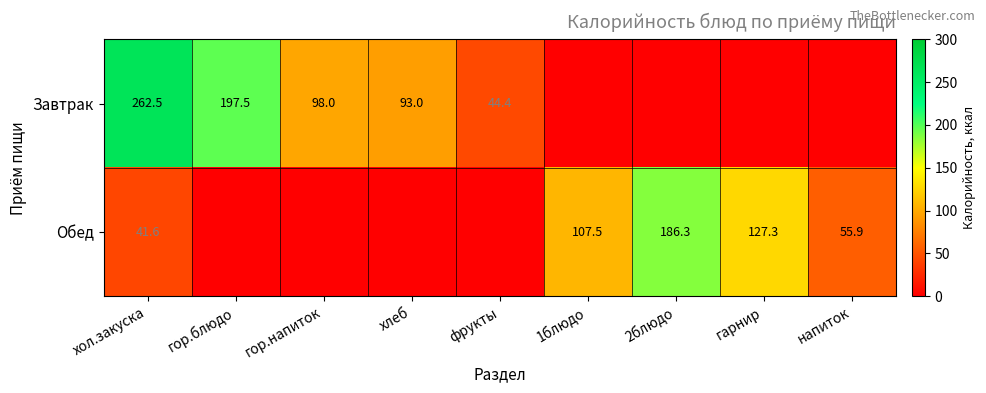

The Завтрак series shows 41.6 at гор.блюдо. True or false?

False